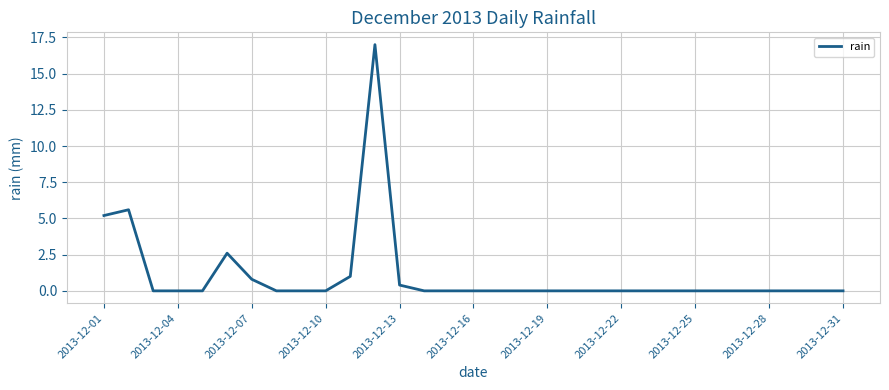

What is the maximum value shown in the chart?

17.0